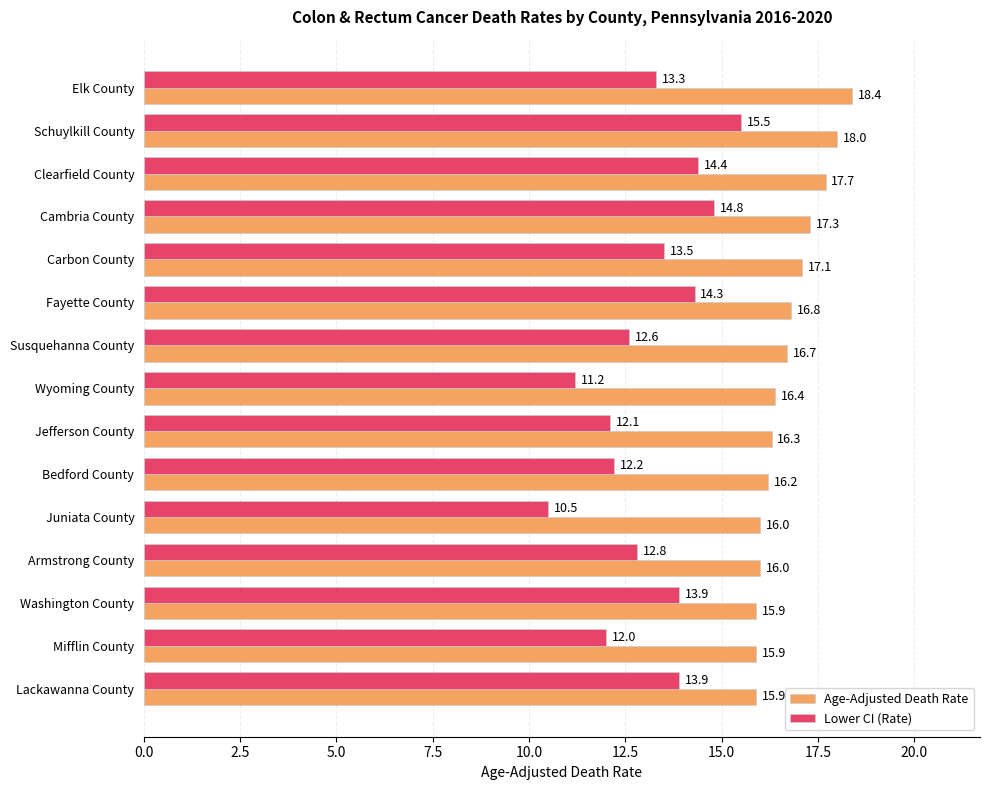

Which series has the largest total across all categories?

Age-Adjusted Death Rate